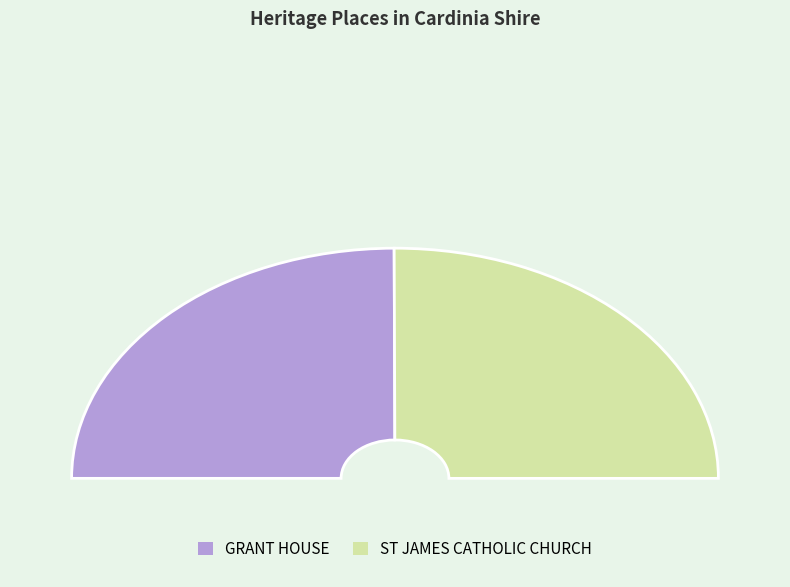

How many segments does this pie chart have?

2